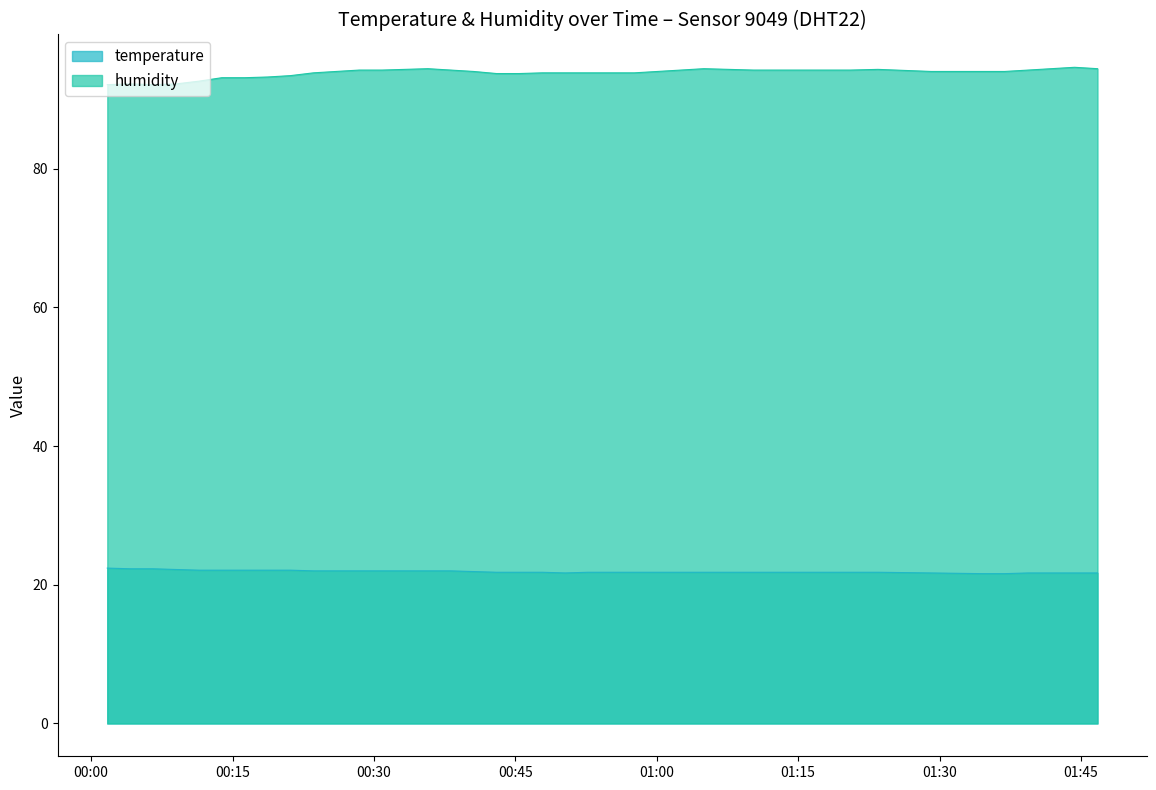

How many categories are shown in the chart?

40